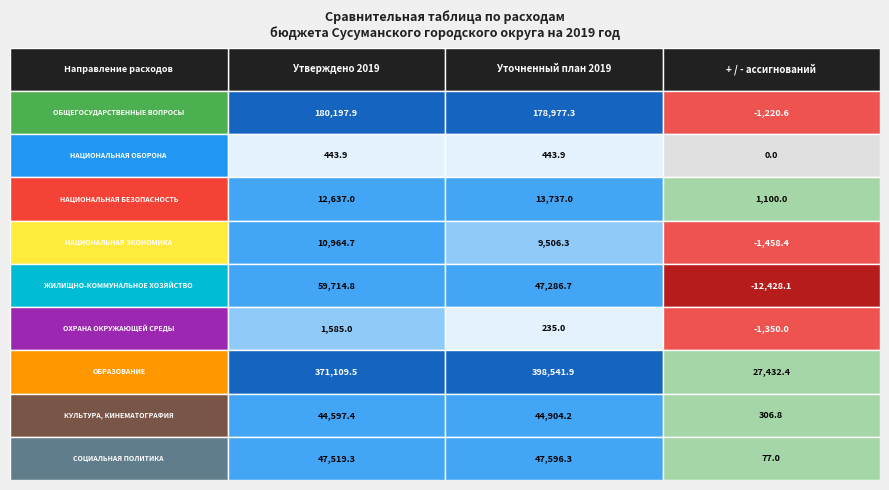

The value of ЖИЛИЩНО-КОММУНАЛЬНОЕ ХОЗЯЙСТВО at НАЦИОНАЛЬНАЯ ОБОРОНА is 72836.5. True or false?

False